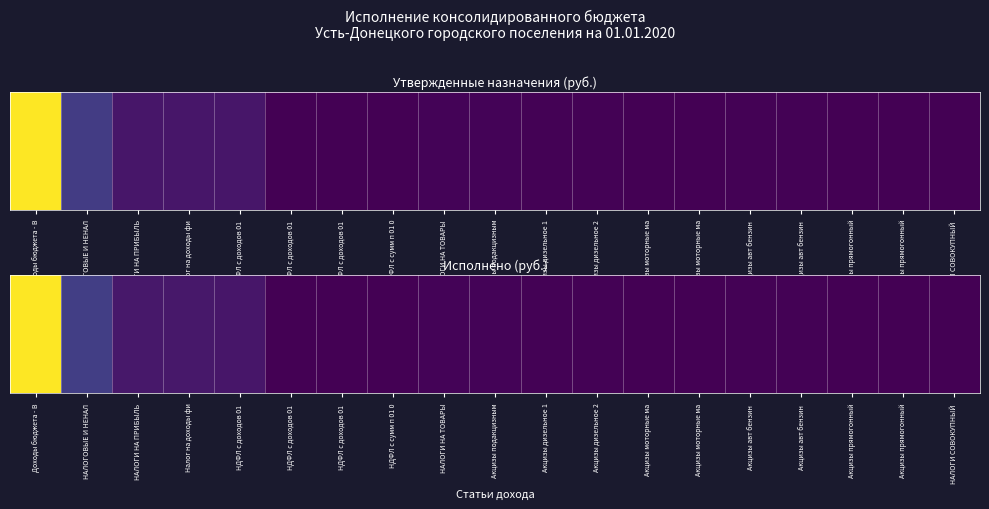

At which label is the value closest to 0?

Акцизы прямогонный